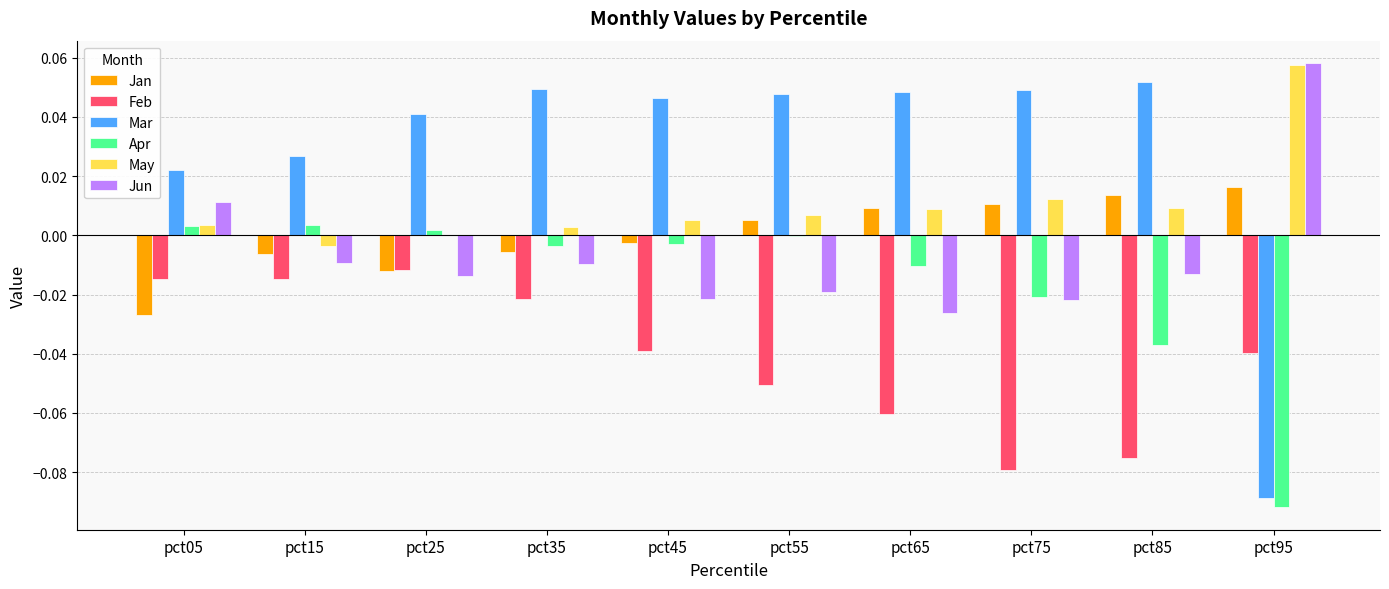

Which series has the largest total across all categories?

Mar